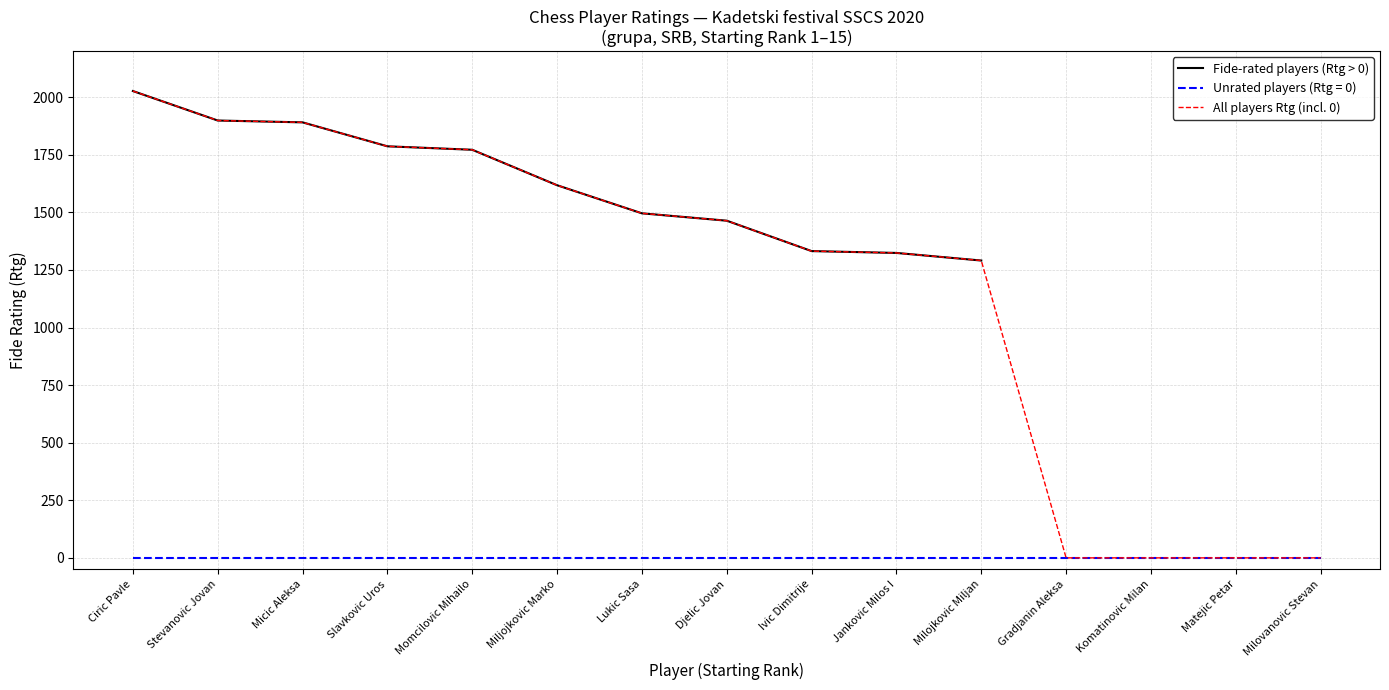

How many values in the Fide-rated players (Rtg > 0) series exceed 1464?

7